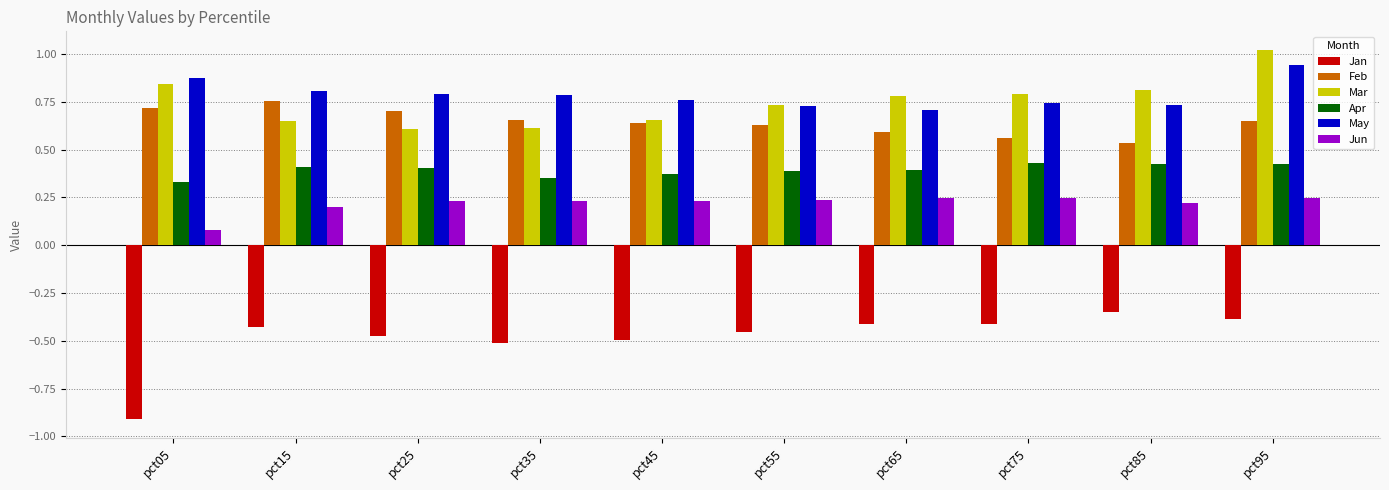

Is it true that Feb equals 0.6 at pct95?

True